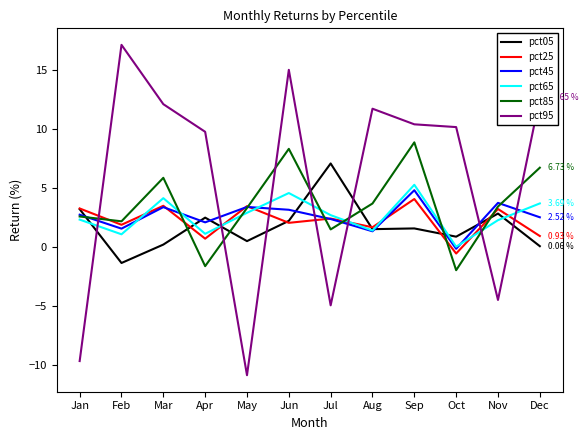

True or false: pct25 and pct45 intersect in this chart.

True